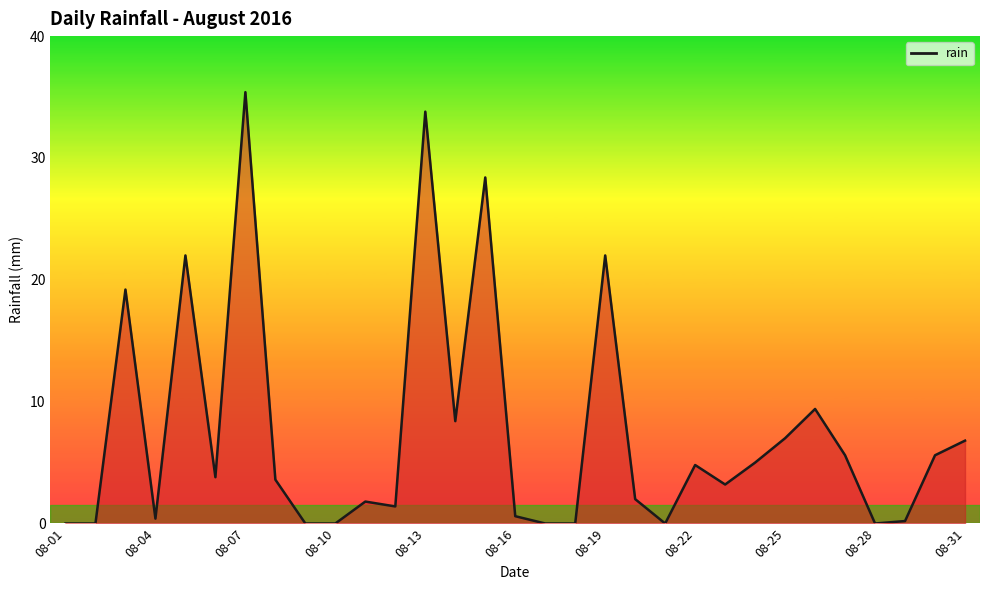

What is the greatest value displayed?

35.4